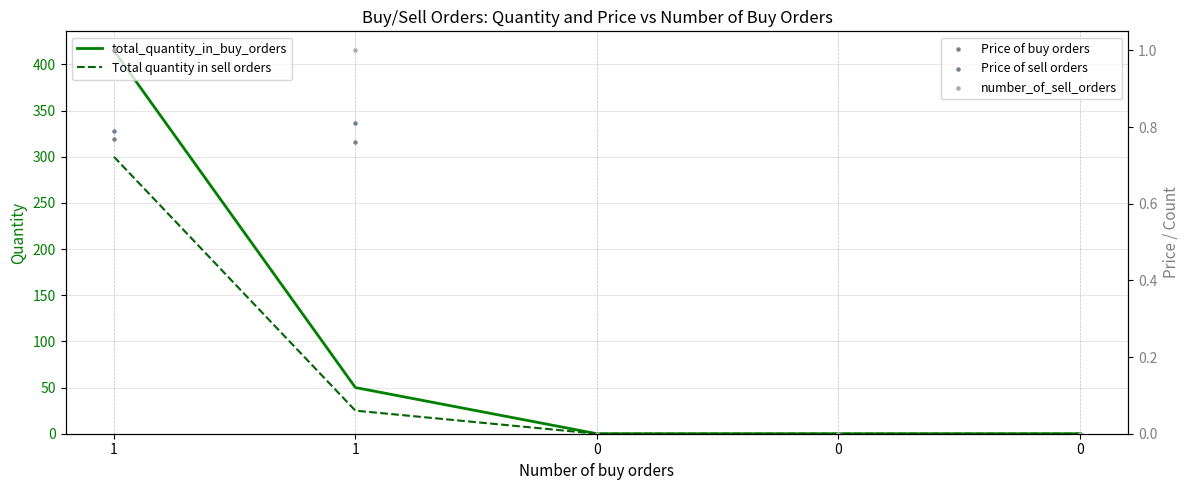

Which series has the widest spread of Y values?

total_quantity_in_buy_orders